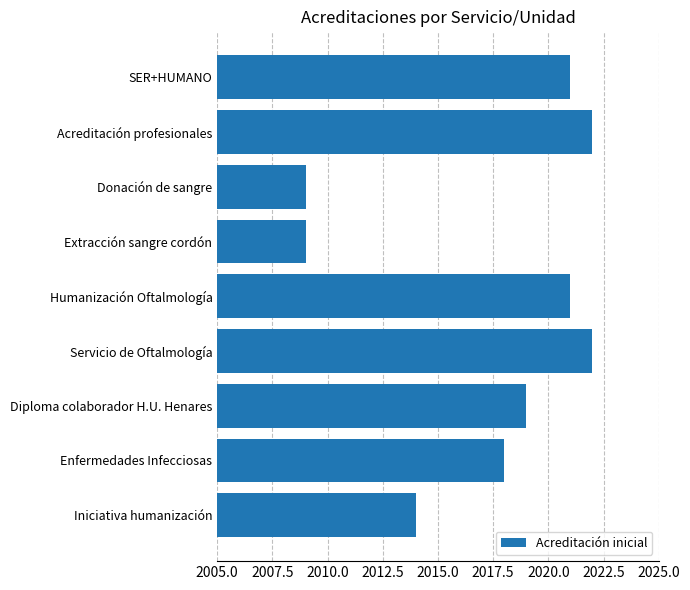

What is the sum of the values at Servicio de Oftalmología and Enfermedades Infecciosas?

4040